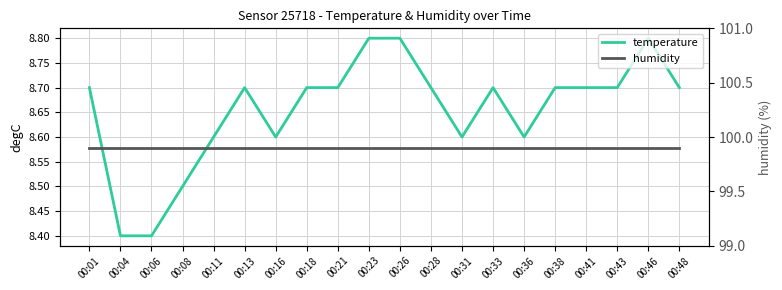

What are all the series names shown in the legend?

temperature, humidity